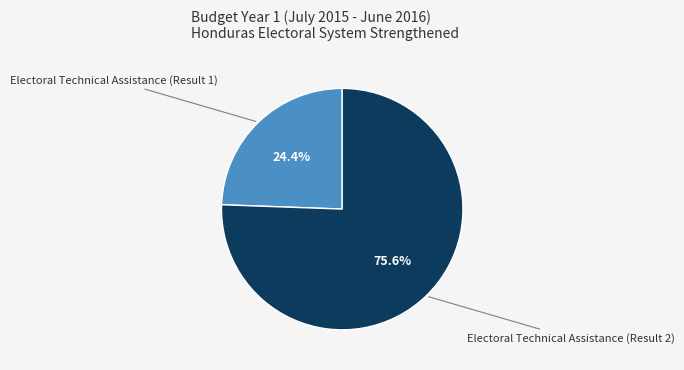

What percentage do Electoral Technical Assistance (Result 1) and Electoral Technical Assistance (Result 2) together represent?

100.0%